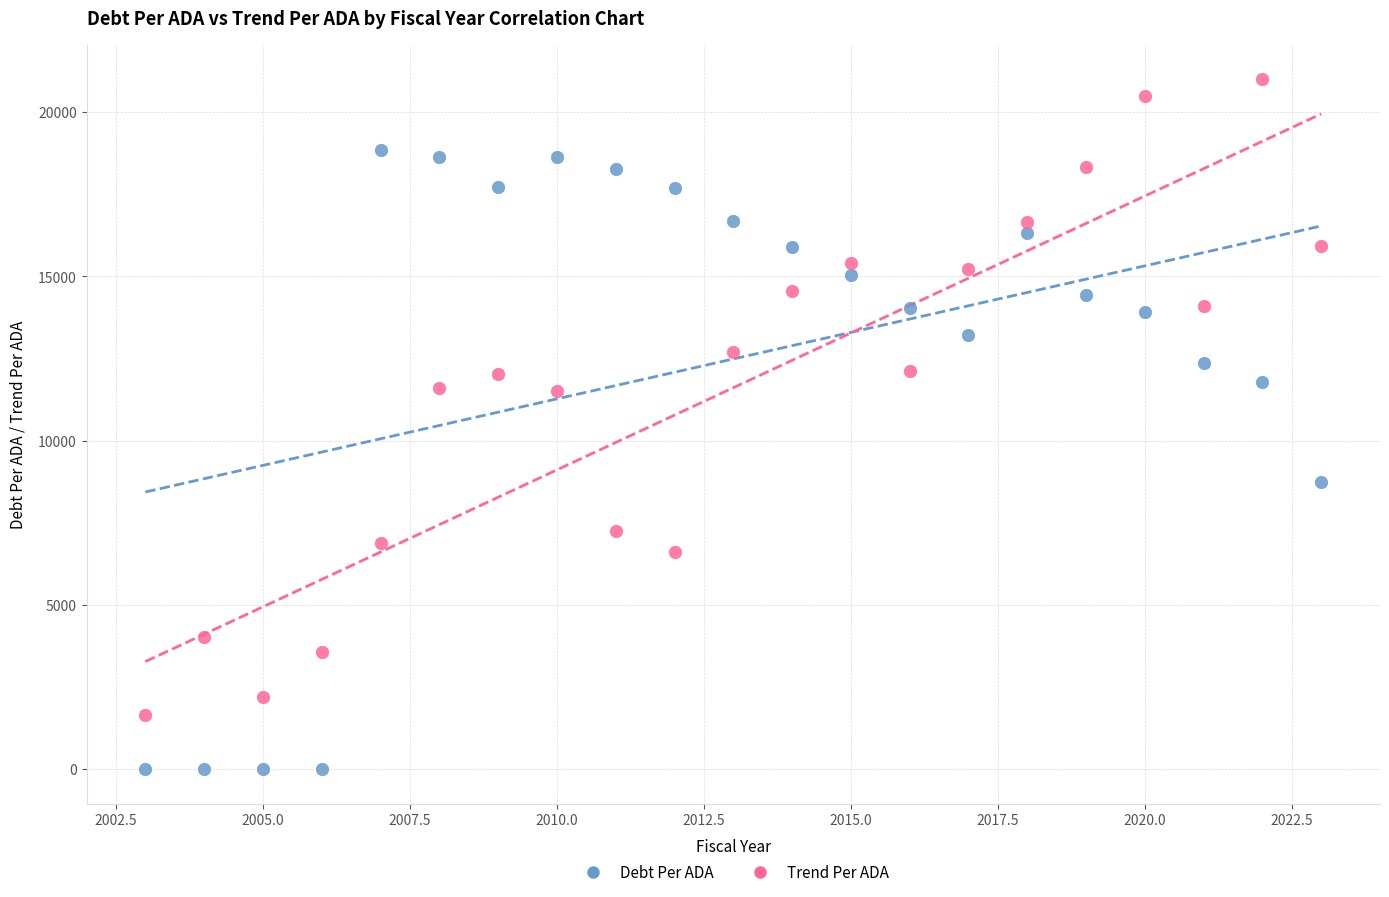

Which series has the widest spread of Y values?

Trend Per ADA